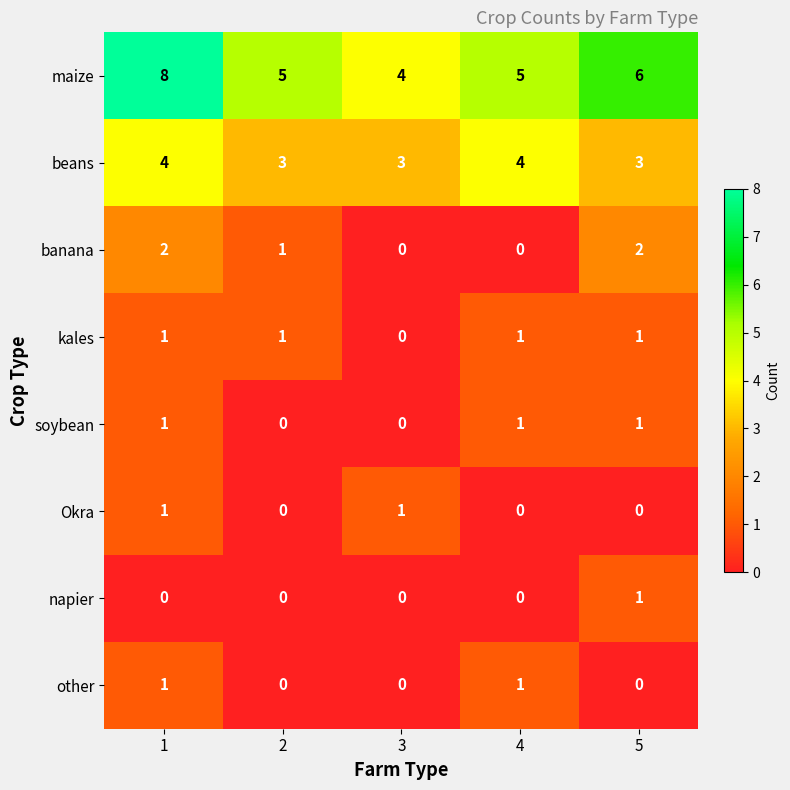

Count the maize values in the range 5 to 6.

3